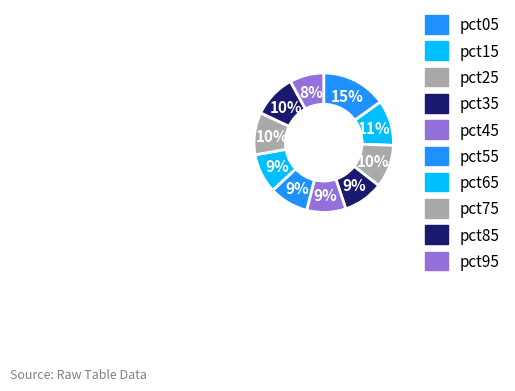

What is the change in value from pct05 to pct55?

-0.6